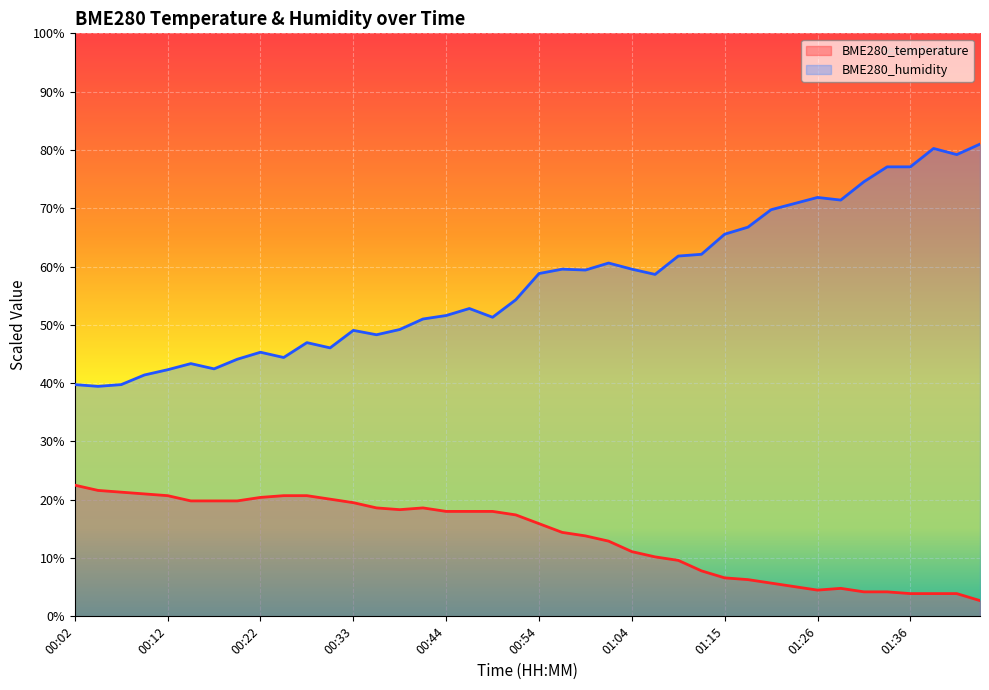

How many interior local peaks does the BME280_humidity series have?

9